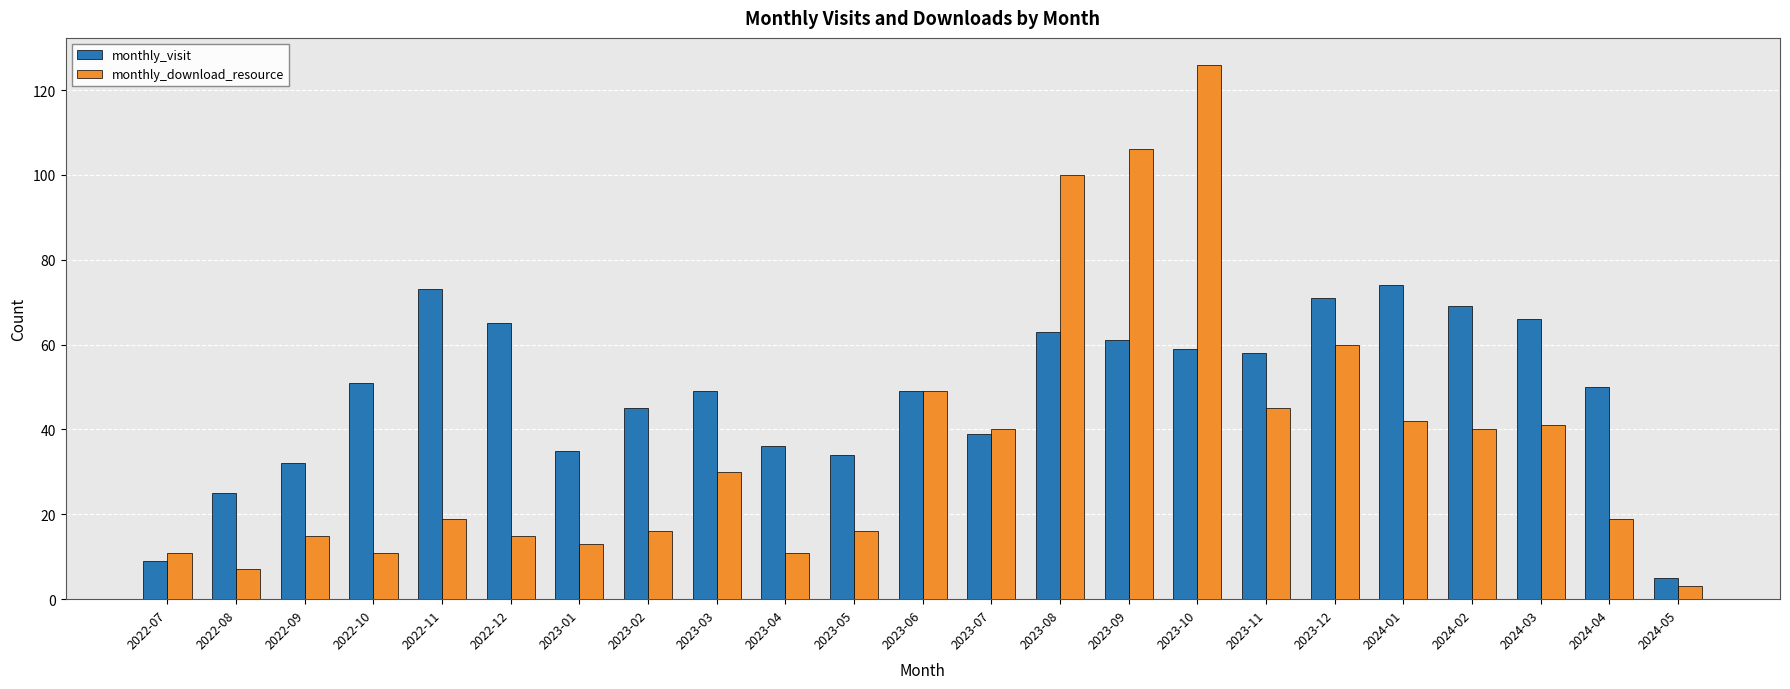

What is the difference between the monthly_download_resource values at 2023-02 and 2024-04?

3